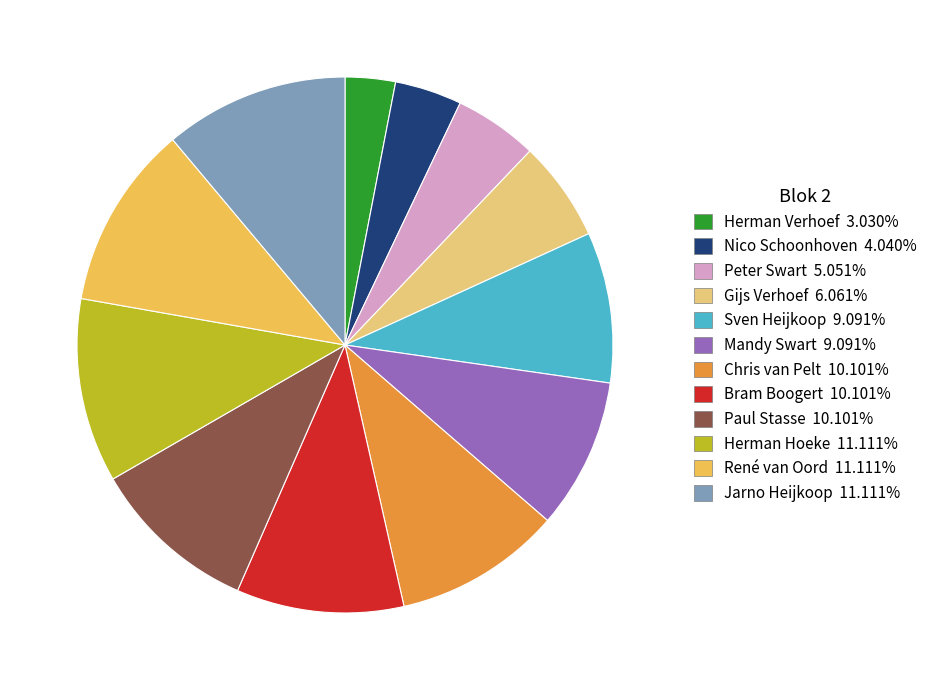

Which category has the smallest portion of the pie?

Herman Verhoef